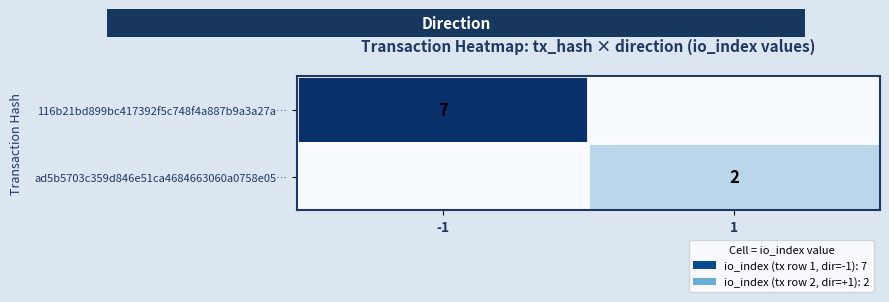

Is it true that row_1 equals 0 at -1?

True